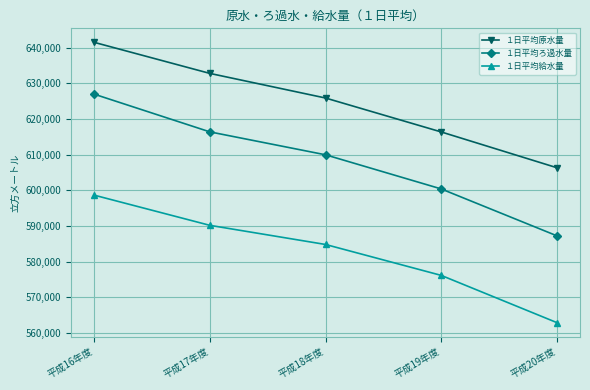

True or false: １日平均給水量 has a value of 858148 at 平成20年度.

False